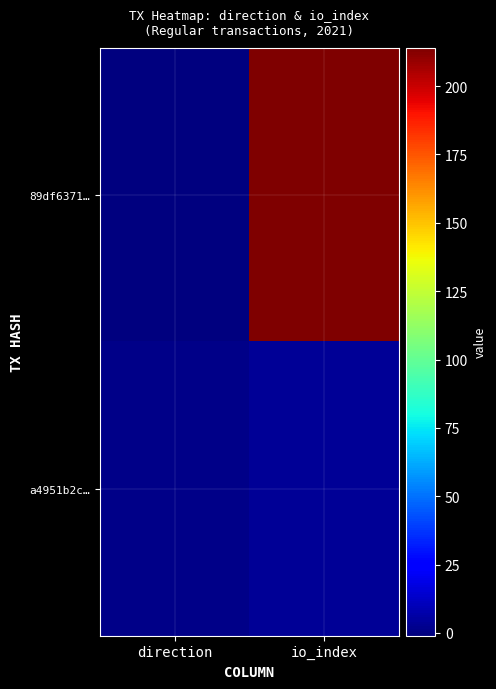

Reading left to right, list all the values displayed in this chart.

89df6371…: direction=-1	io_index=214
a4951b2c…: direction=1	io_index=4